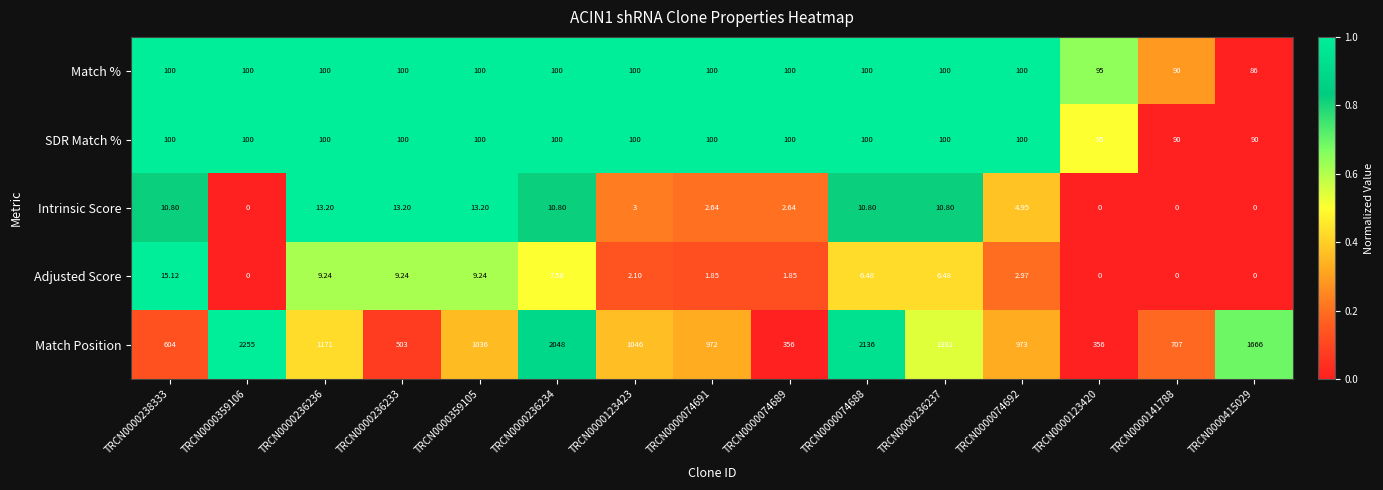

Which series has the largest range (max minus min)?

Match Position